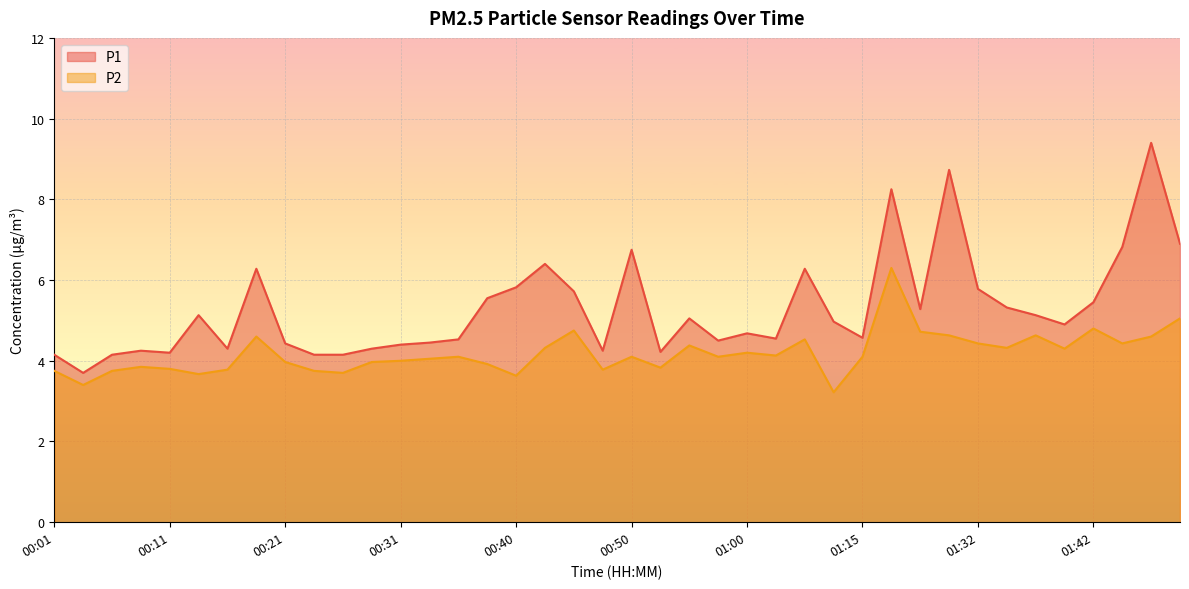

True or false: P2 and P1 intersect in this chart.

False